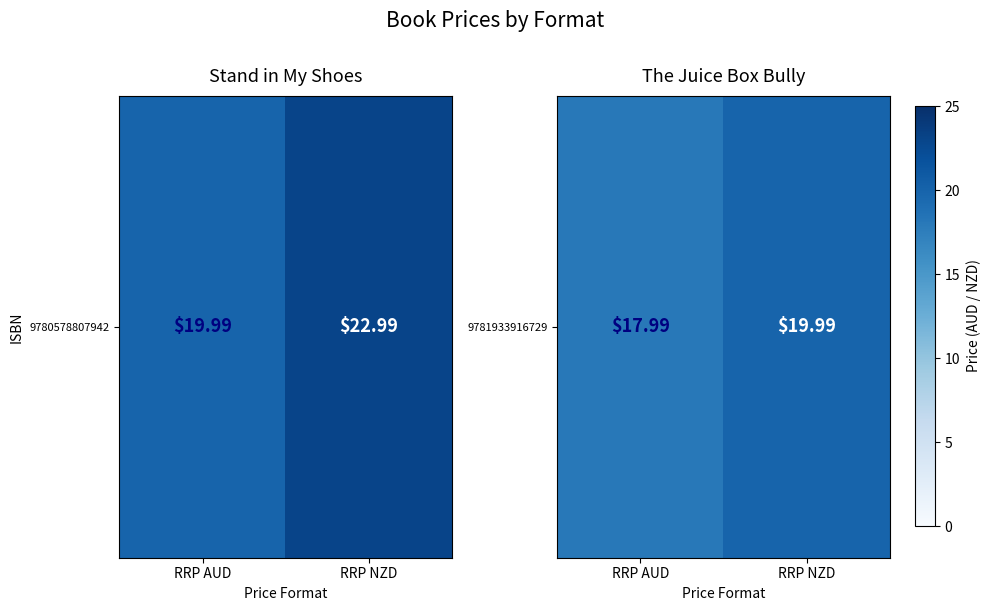

What value does the data have at RRP NZD?

20.0